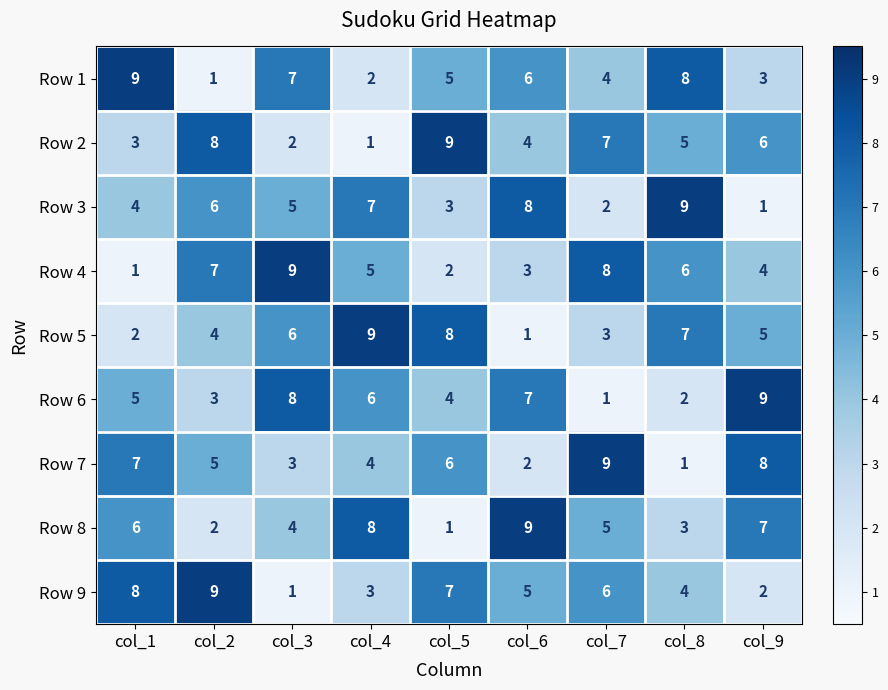

Rank the categories by Row 6 value from highest to lowest.

col_9, col_3, col_6, col_4, col_1, col_5, col_2, col_8, col_7